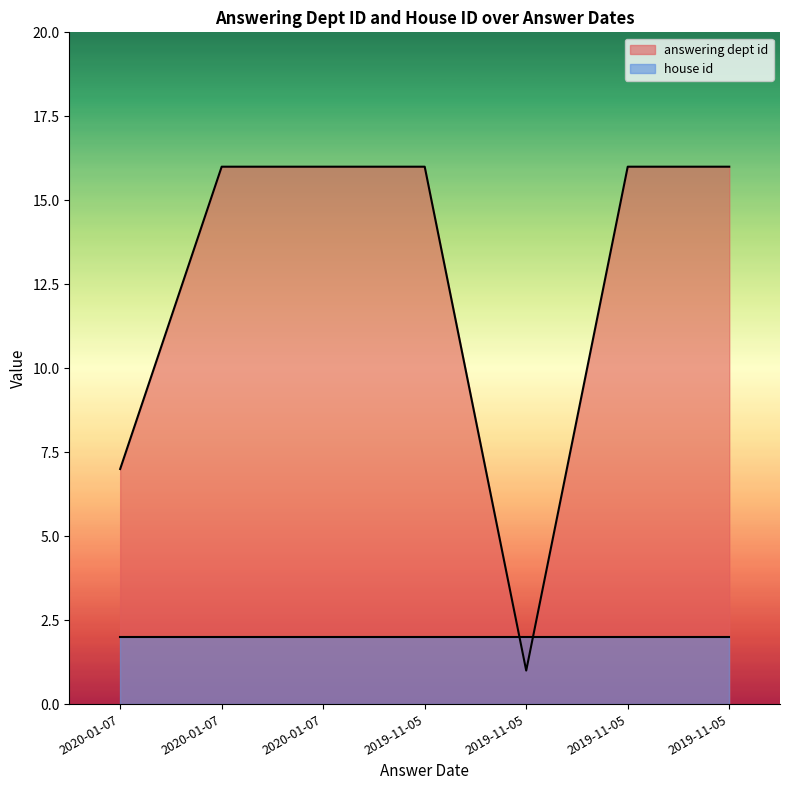

Reading right to left, transcribe all the data shown in this chart.

2019-11-05=16	2019-11-05=16	2019-11-05=1	2019-11-05=16	2020-01-07=16	2020-01-07=16	2020-01-07=7